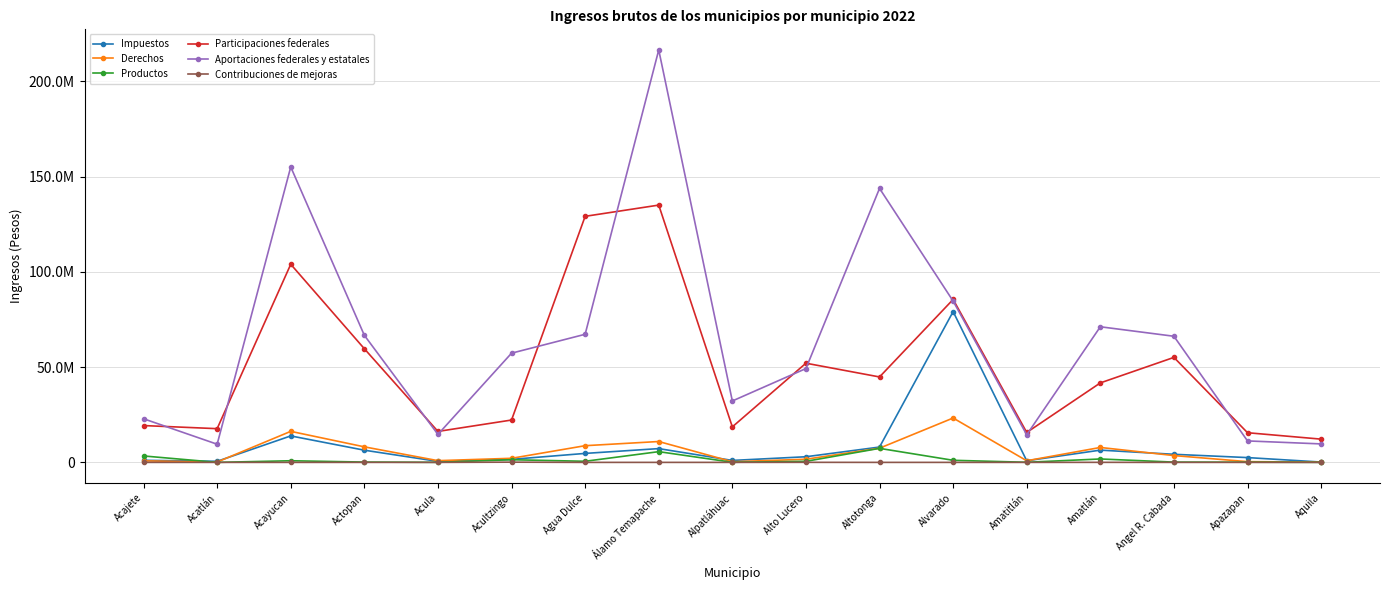

At which category is the sum across all series the highest?

Álamo Temapache